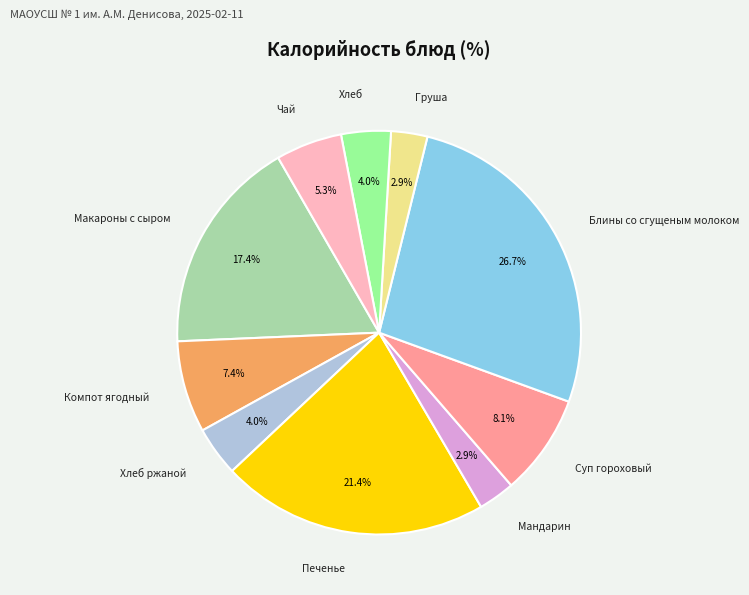

What is the ratio of the value at Блины со сгущеным молоком to the value at Чай?

5.0